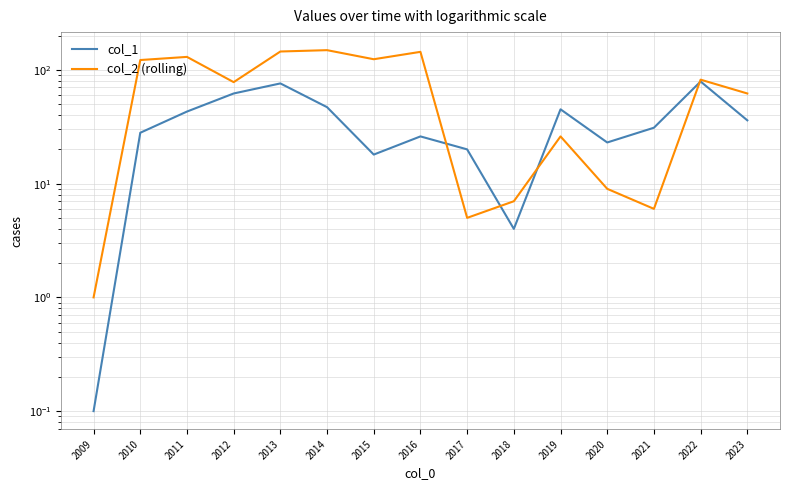

How many lines are shown in the chart?

2